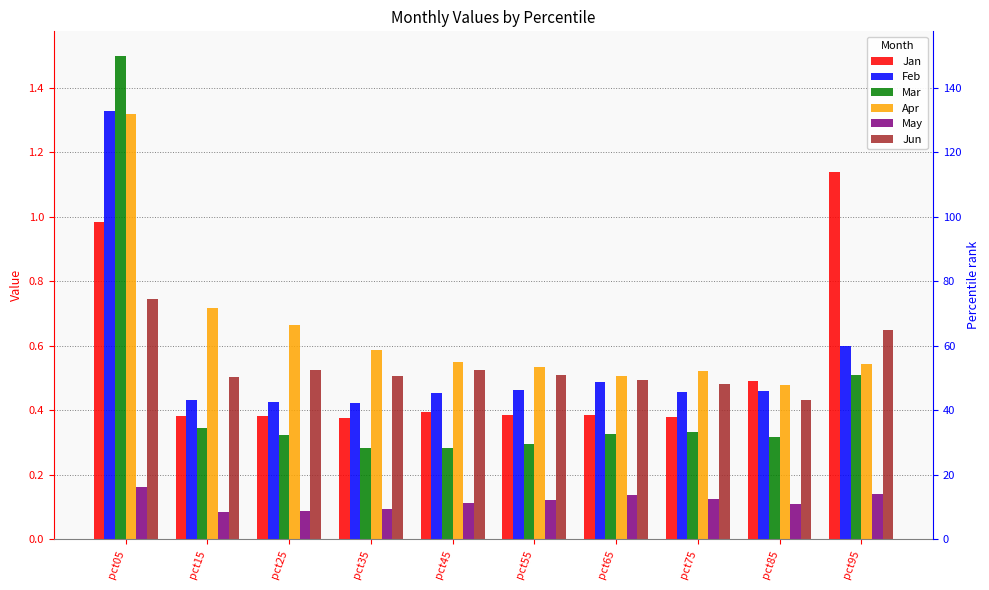

What are all the series names shown in the legend?

Jan, Feb, Mar, Apr, May, Jun